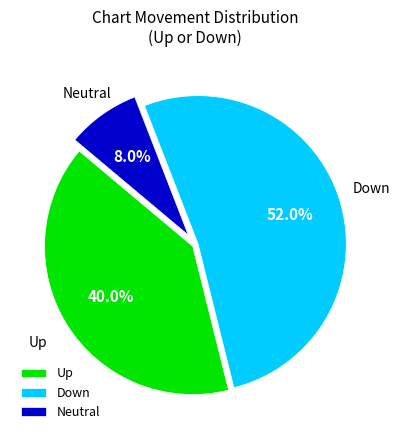

Does Down represent more than half of the total?

Yes